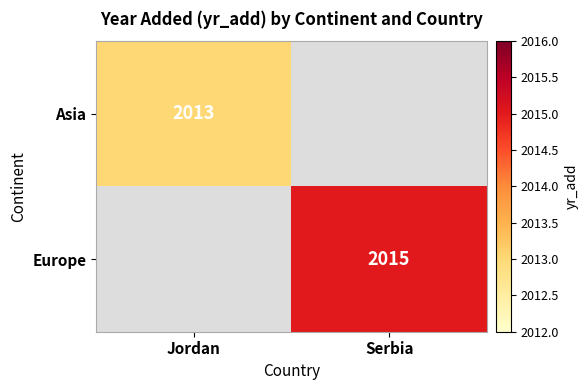

The Europe series shows 1064 at Serbia. True or false?

False